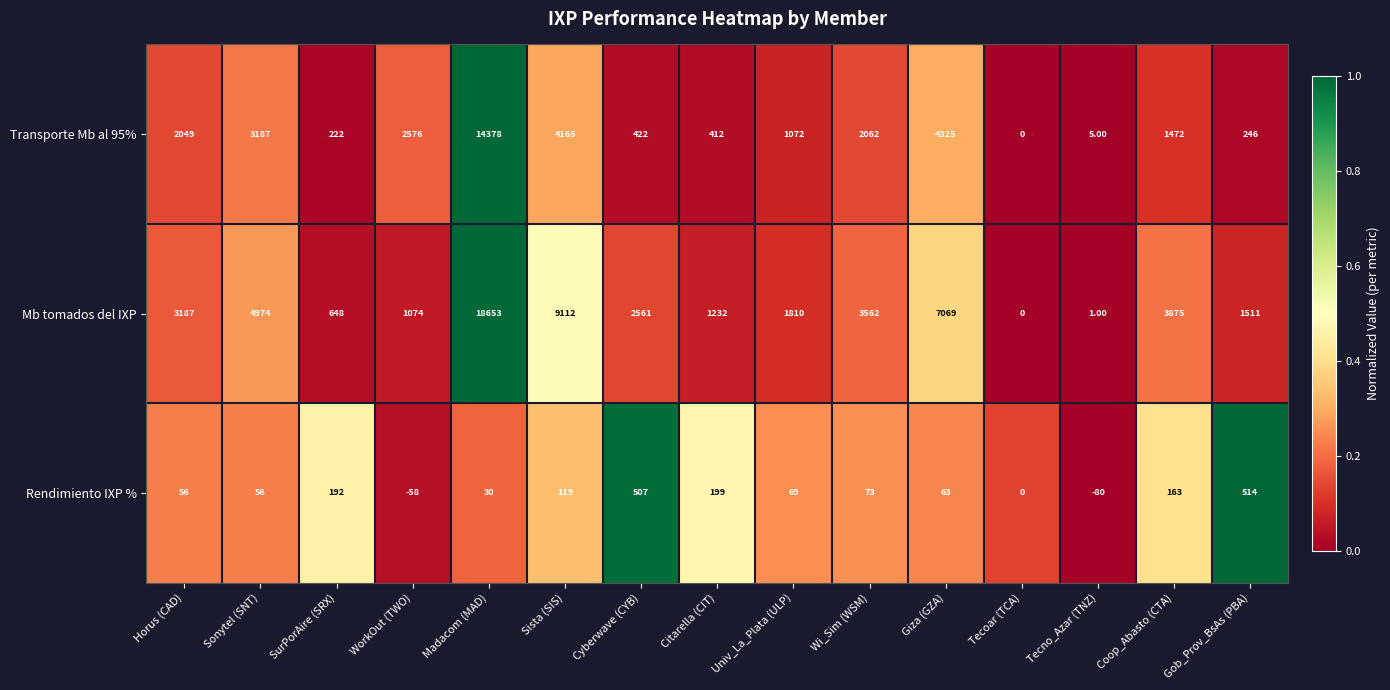

At which category is the sum across all series the highest?

Madacom (MAD)